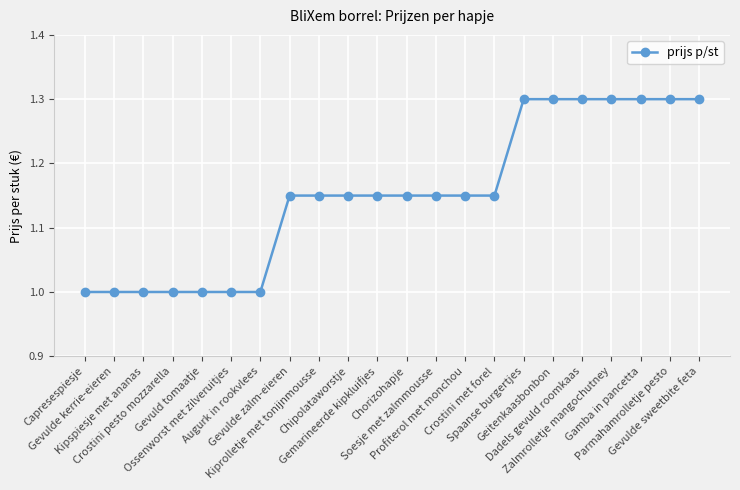

What is the difference between the second highest and second lowest values?

0.3